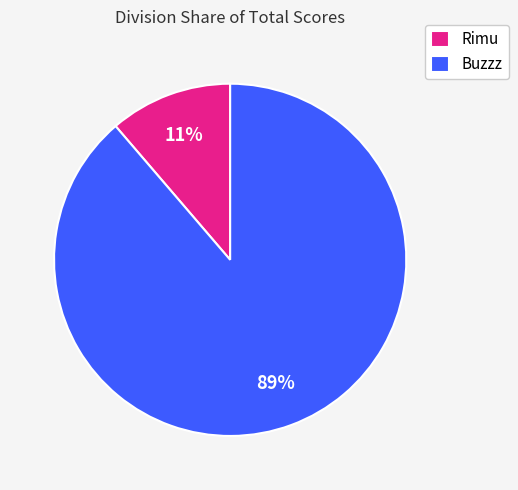

The Rimu slice represents 11% of the pie. True or false?

True